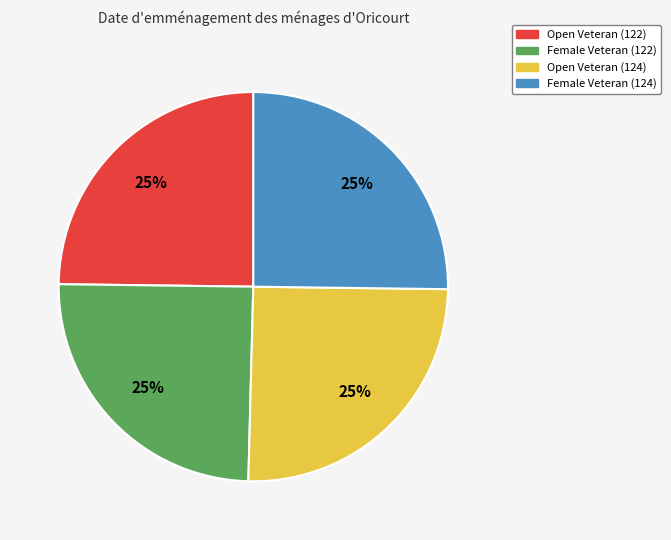

To the nearest percent, what portion does Open Veteran (122) represent?

25%